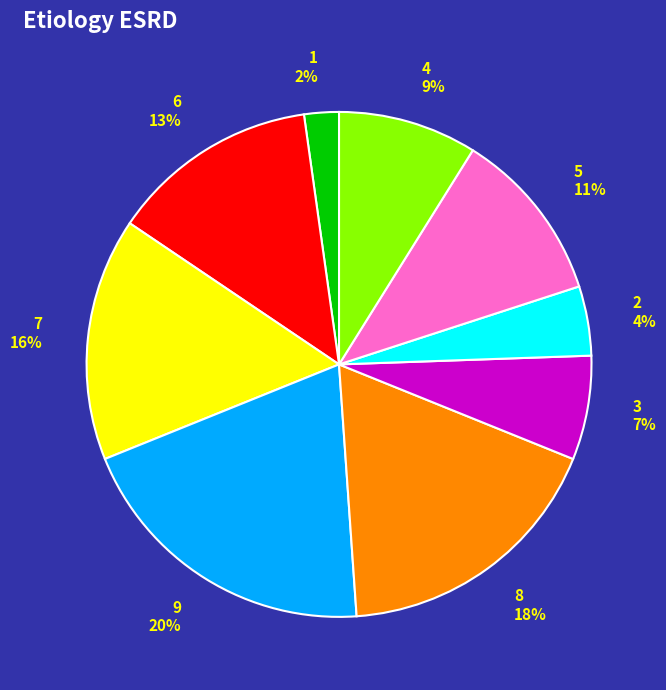

Does any single category account for the majority?

No